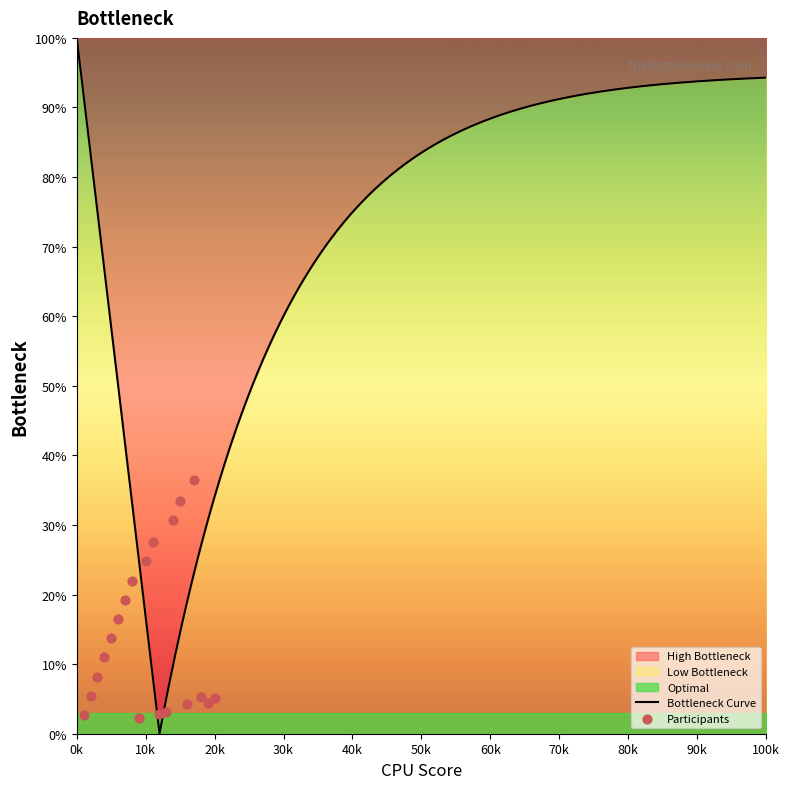

Approximately how many times larger is the value at 19 compared to 3?

0.5